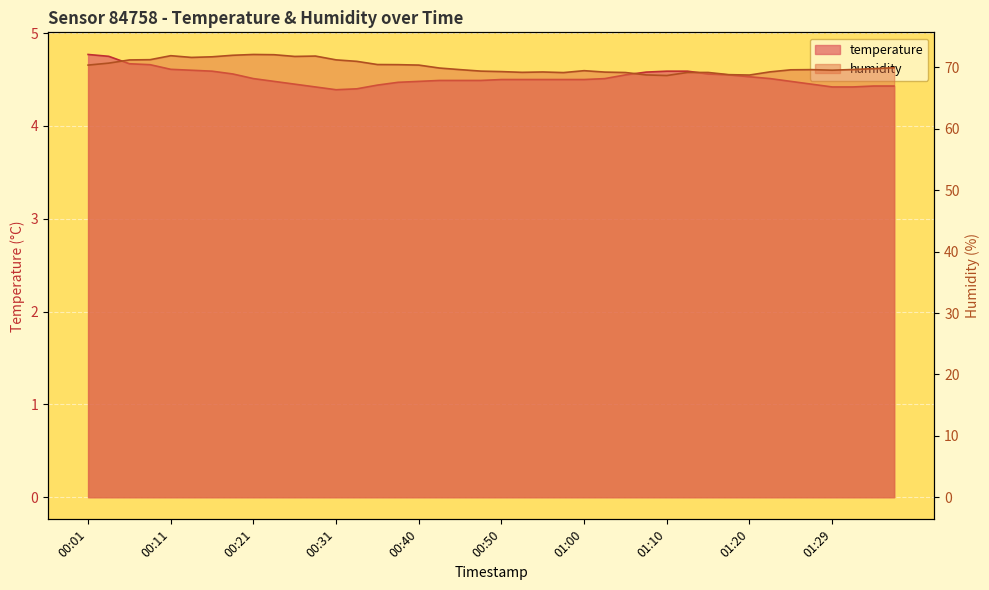

Which has a higher value, 01:12 or 01:02?

01:12